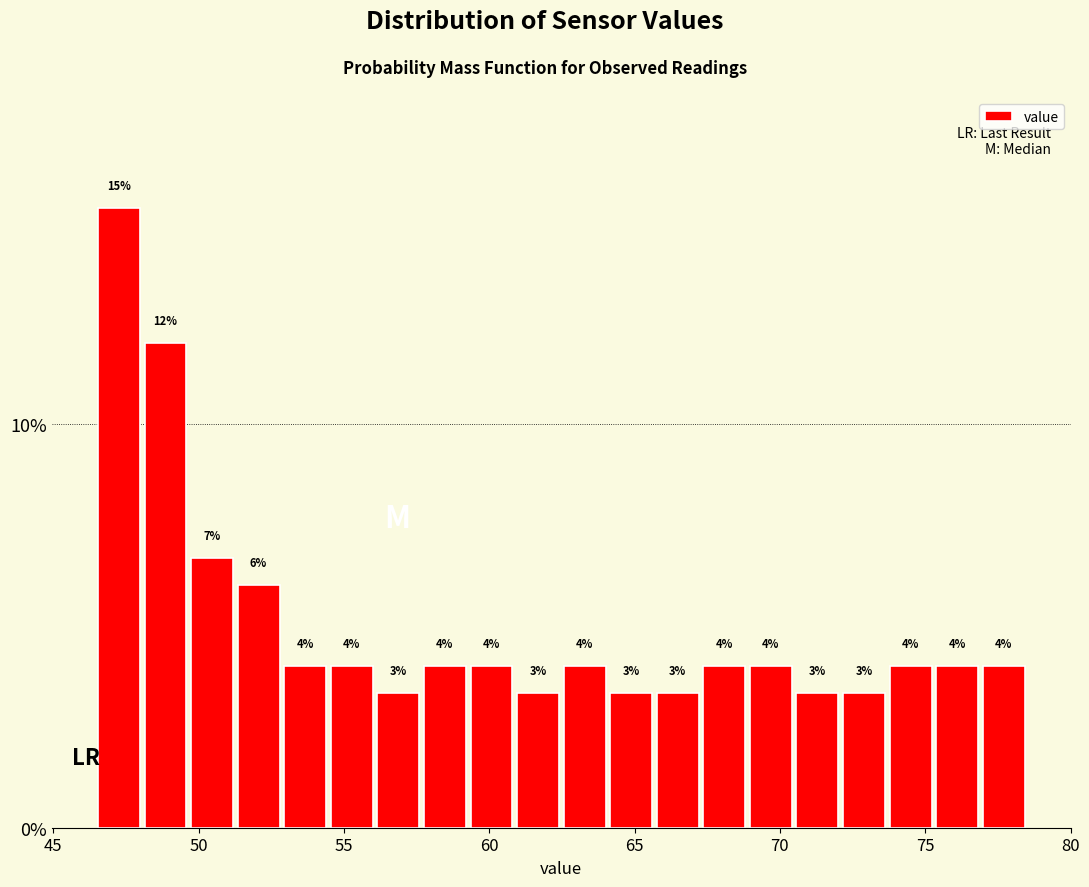

Read against the x-axis, roughly where is the centre of the tallest bar?

47.5